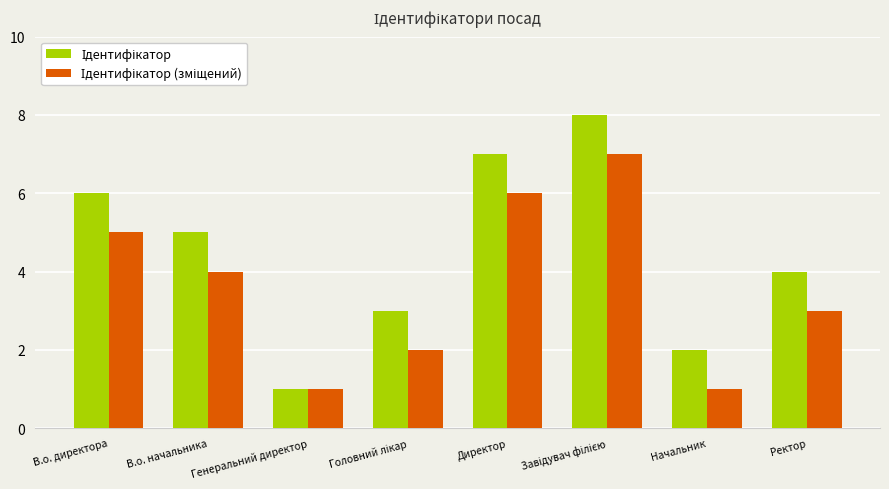

What is the maximum value shown in the chart?

8